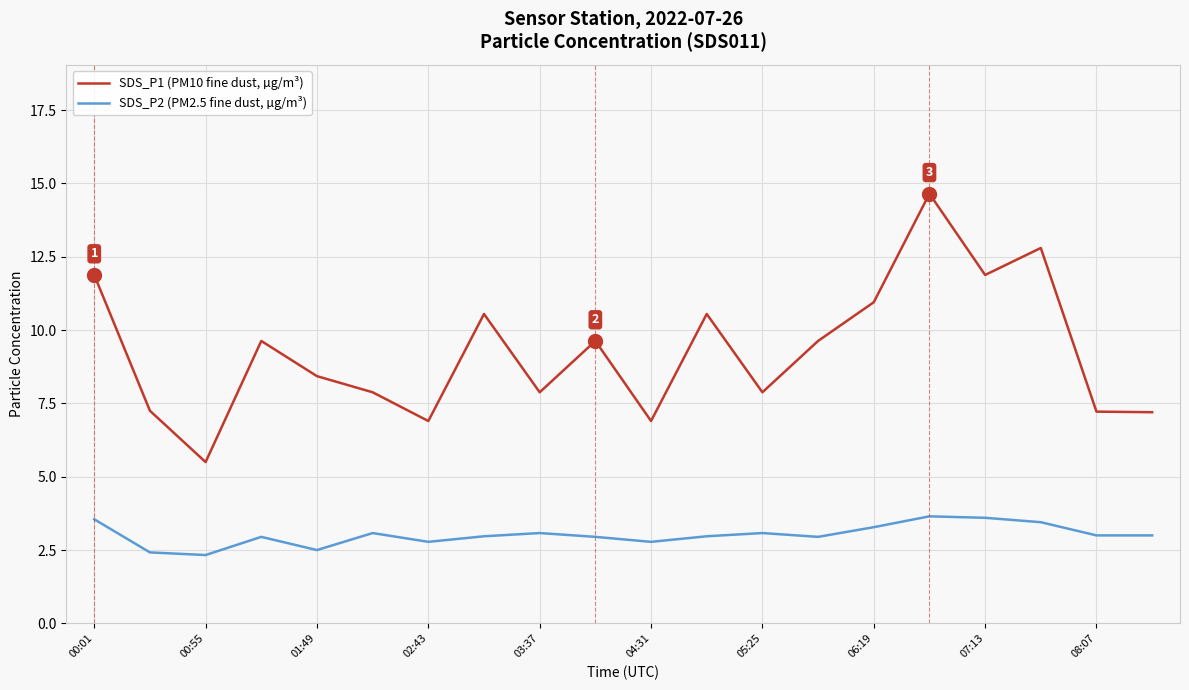

Which series has the largest range (max minus min)?

SDS_P1 (PM10 fine dust, µg/m³)